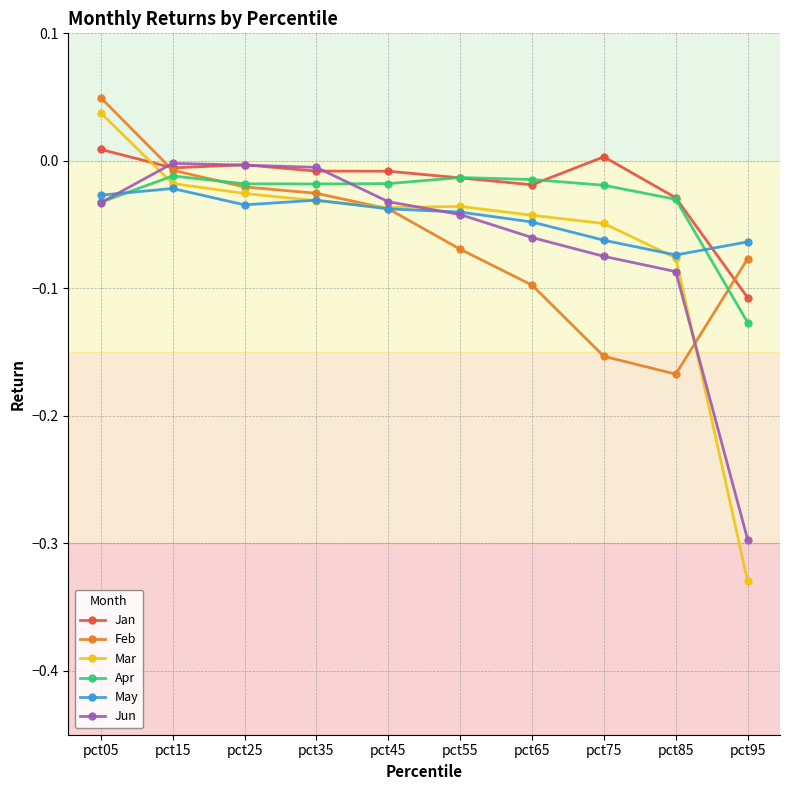

In Mar, how many points are lower than both neighbors (excluding endpoints)?

1